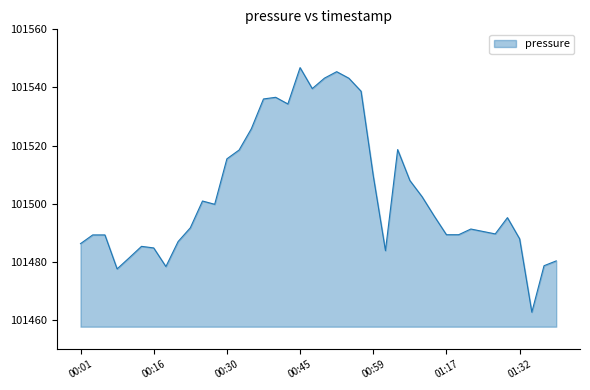

What is the difference between the maximum and minimum values?

84.1